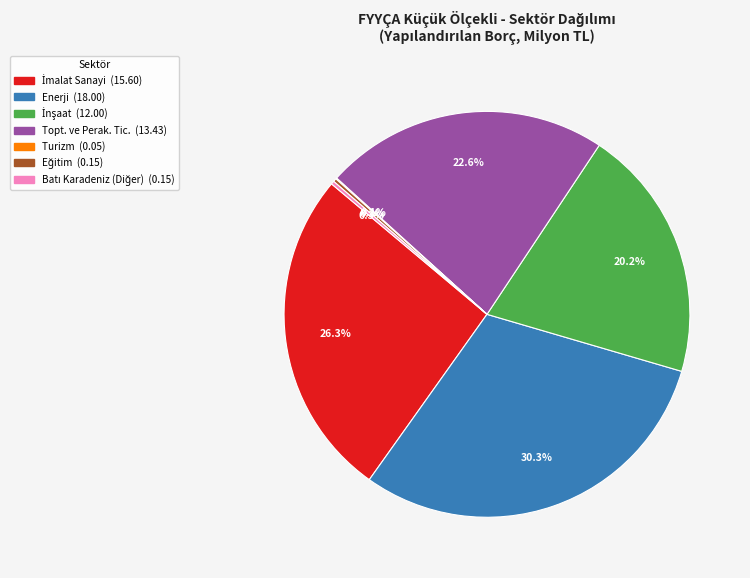

To the nearest percent, what is the difference between the largest and smallest slice percentages?

30%